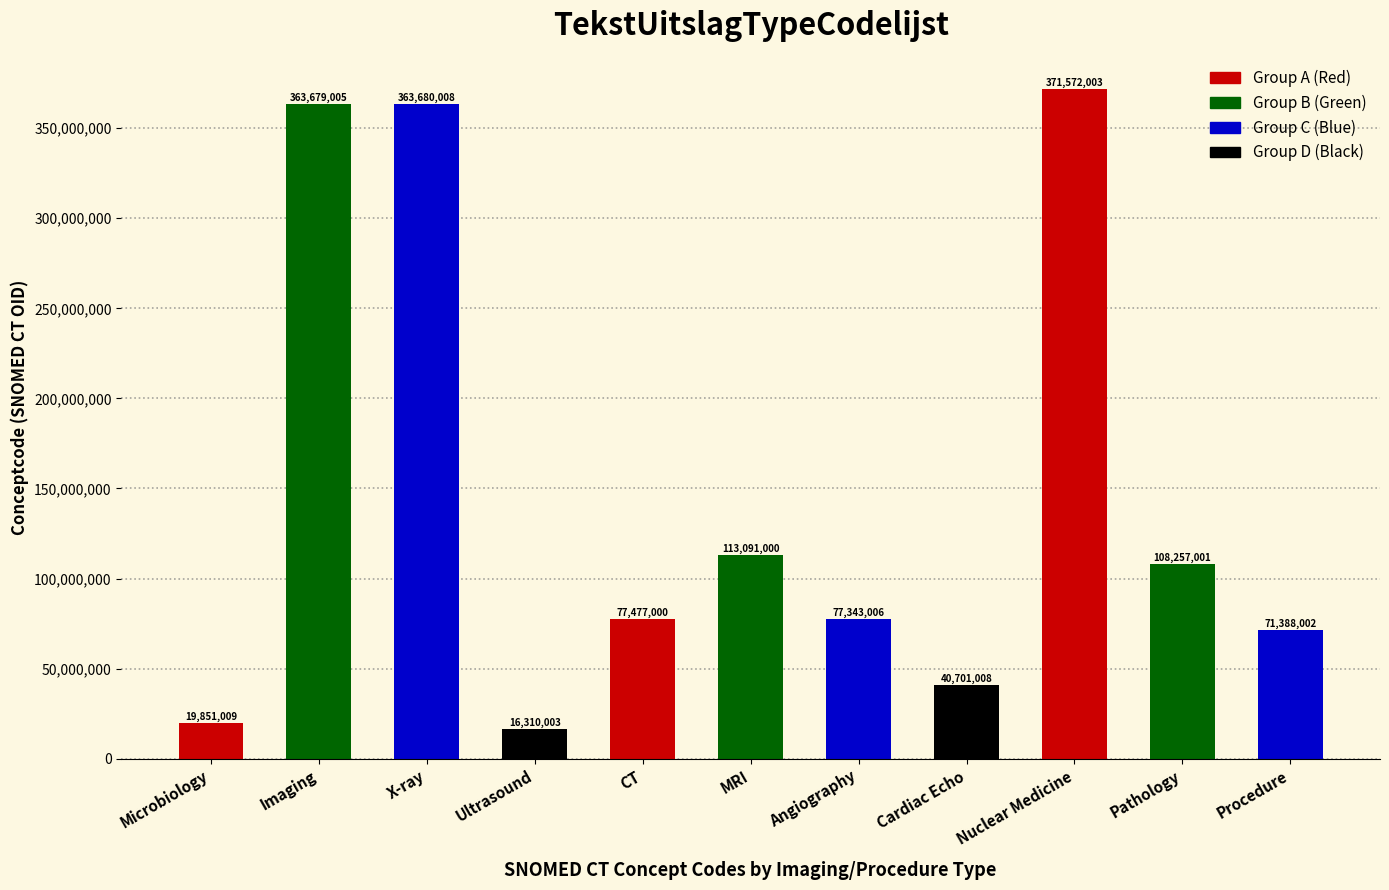

Reading right to left, extract all data points from this chart.

71388002	108257001	371572003	40701008	77343006	113091000	77477000	16310003	363680008	363679005	19851009